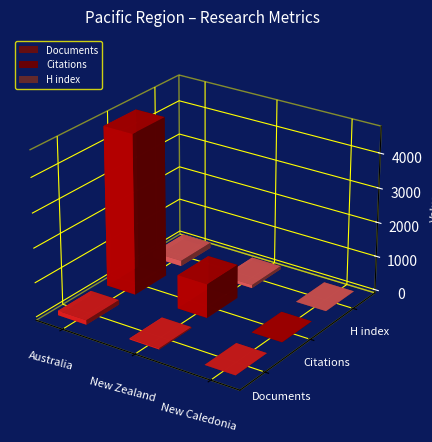

At which label does Documents first exceed 34?

Australia